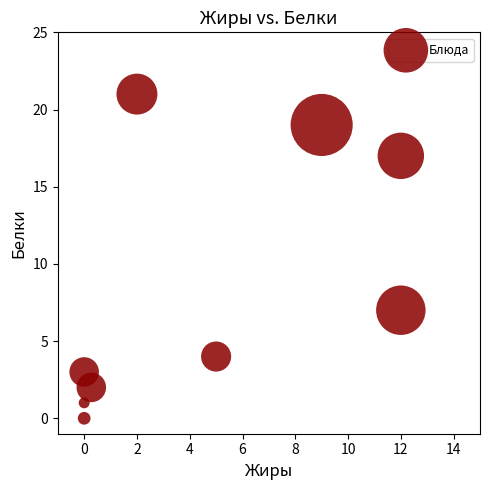

What is the range of Y values (max minus min)?

21